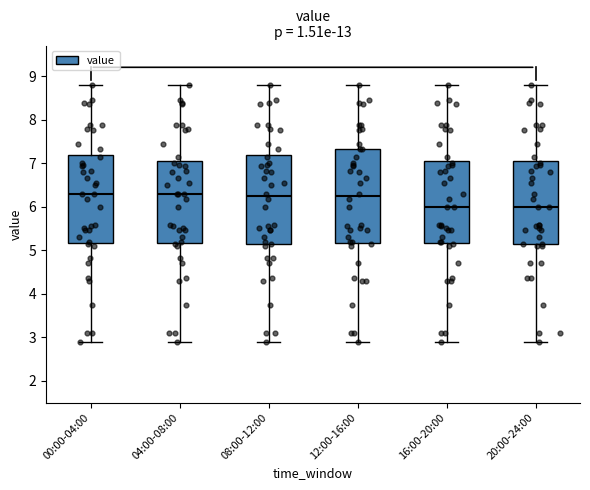

Where does the upper whisker of the box for 04:00-08:00 end on the y-axis? The values are not printed on the chart, so give them approximately, as read against the axis.

8.8